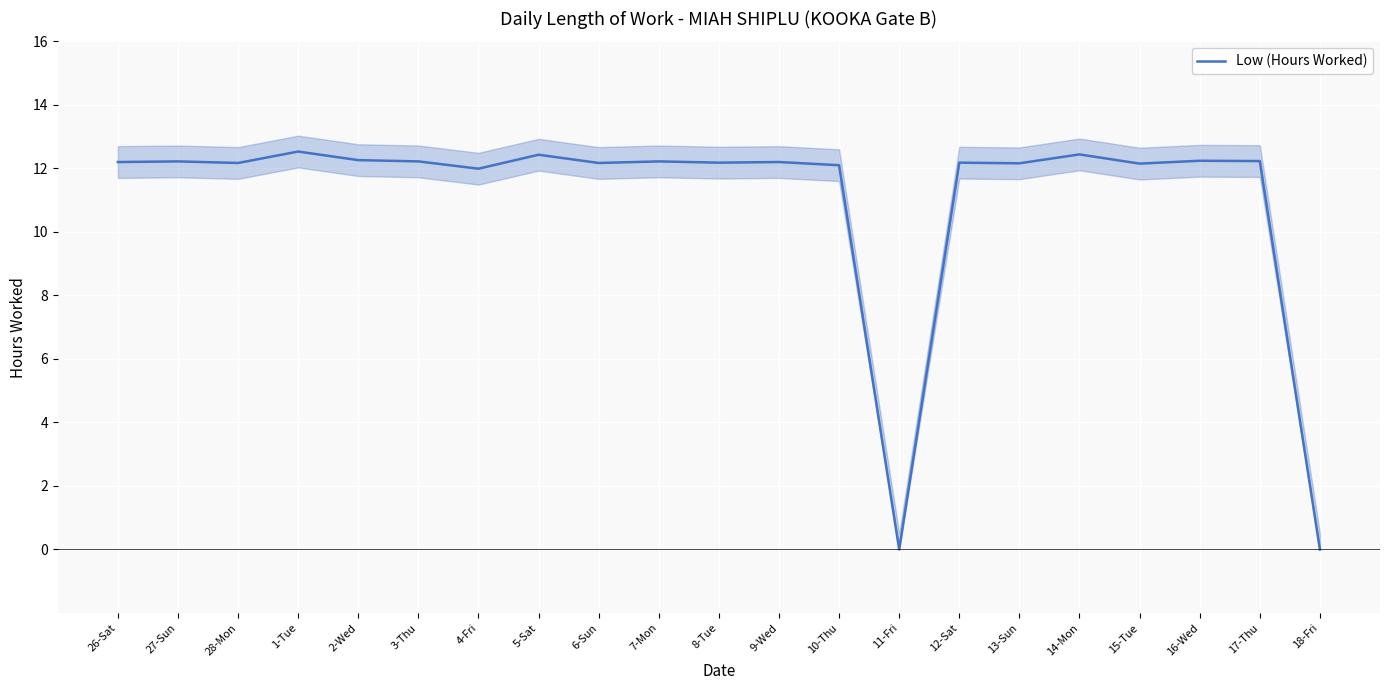

True or false: the data shows 12.4 at 5-Sat.

True